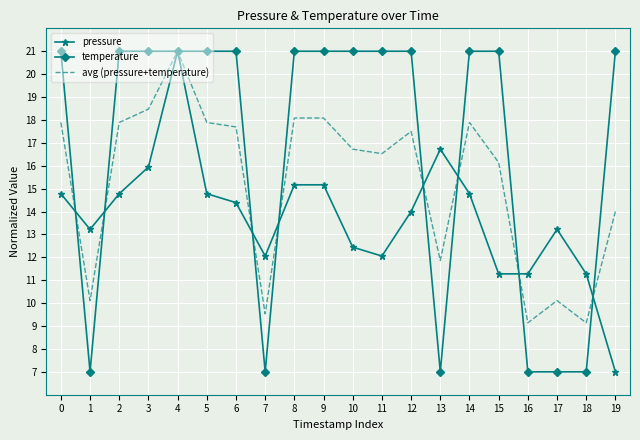

Is it true that pressure equals 16.7 at 10?

False